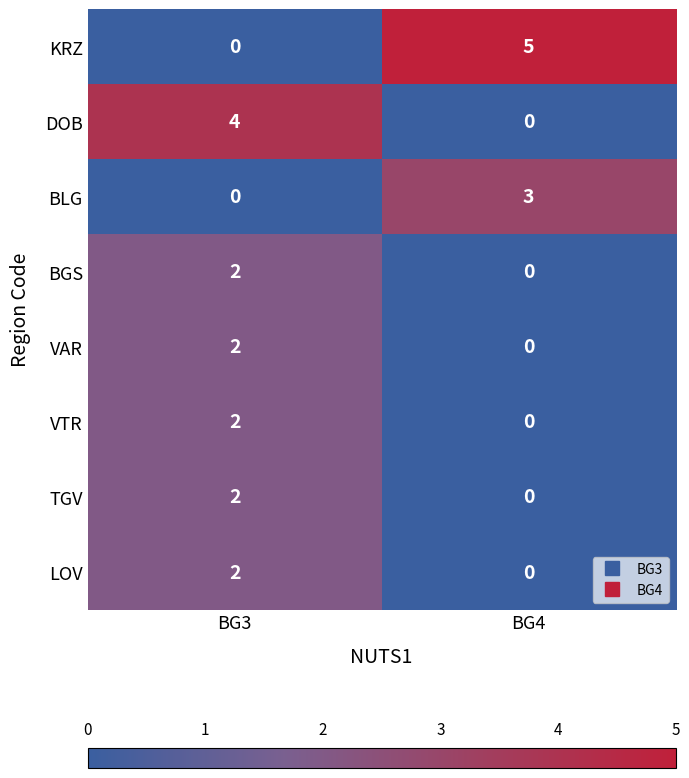

At how many categories does at least one series exceed 0?

2